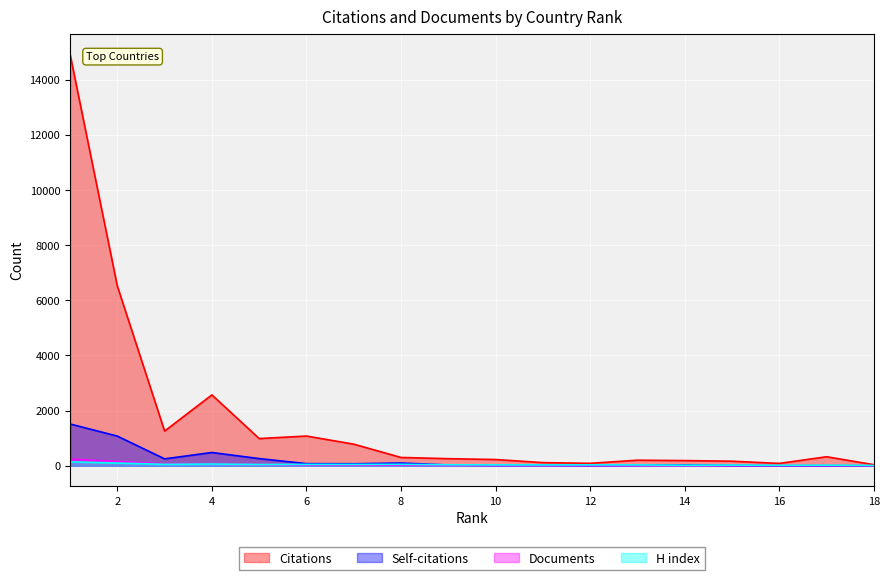

Is the value of Documents at 6 greater than the value of Citations at 16?

No